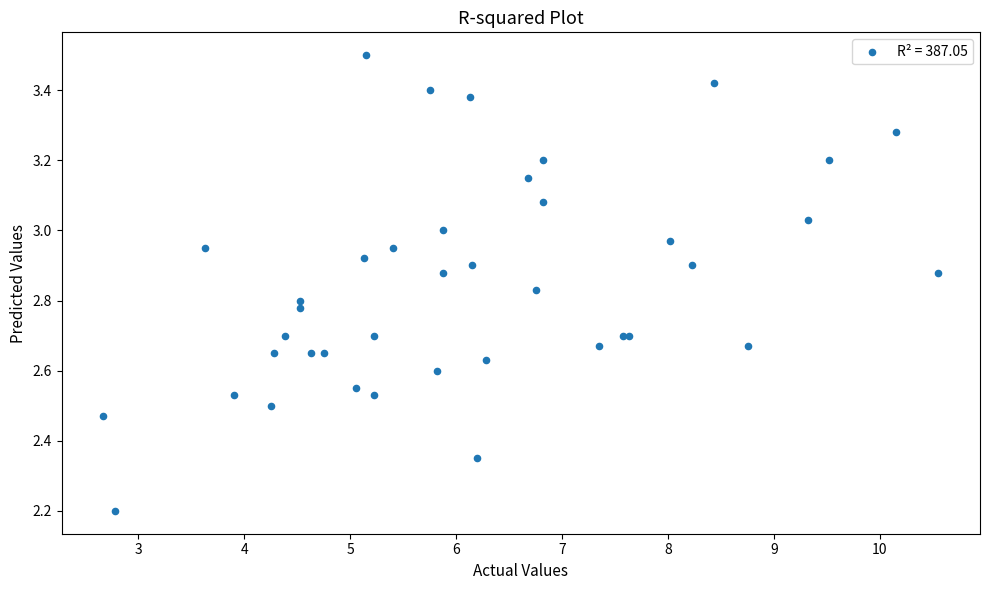

What Y value in the scatter plot is closest to 2?

2.2